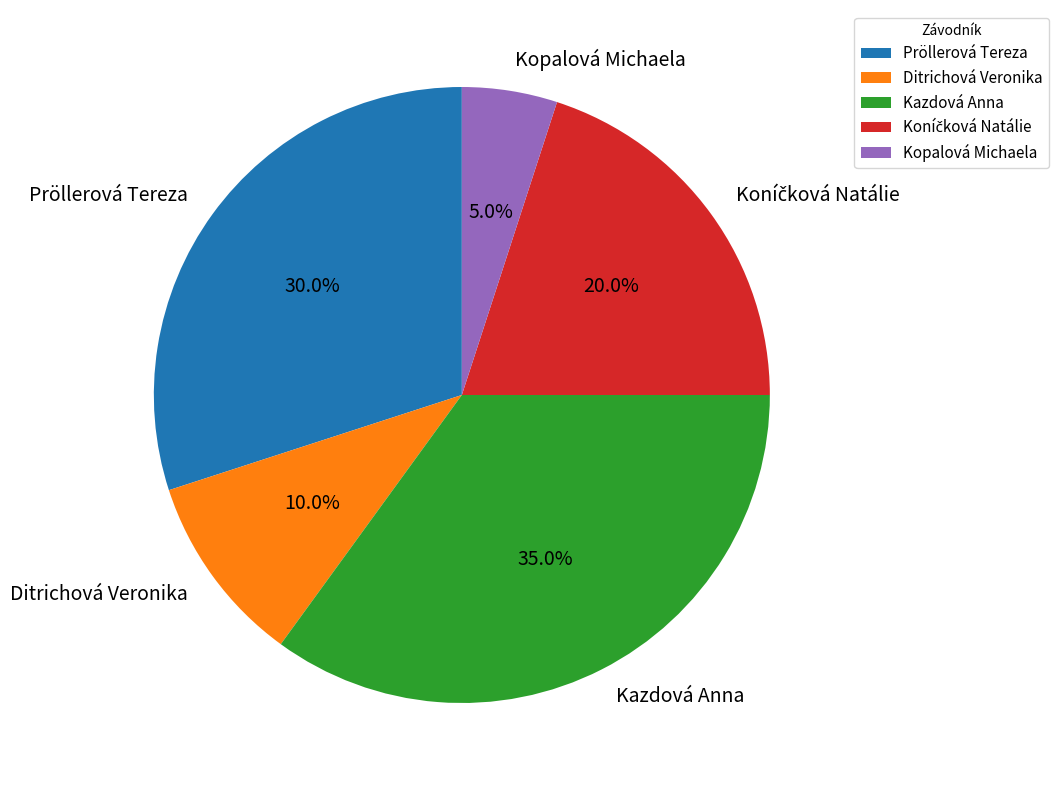

What percentage is NOT represented by Kazdová Anna?

65.0%